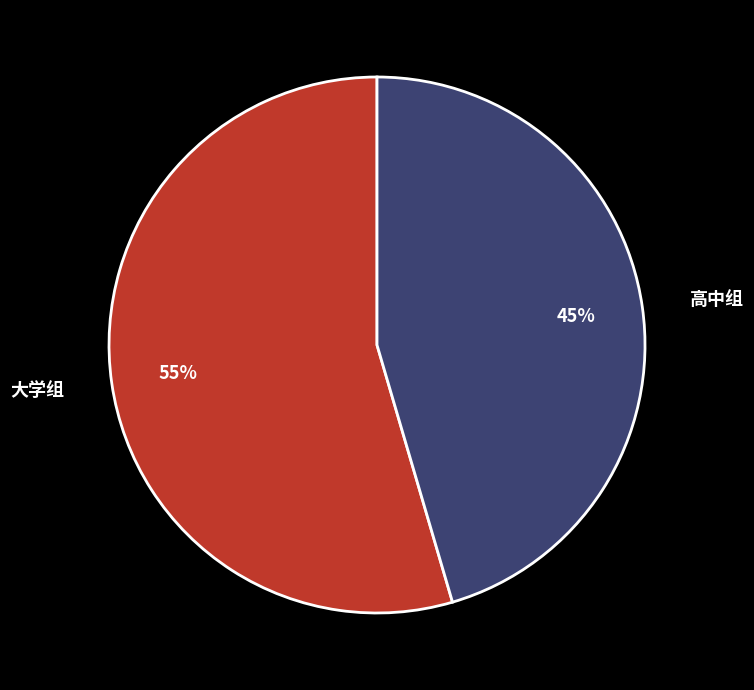

To the nearest percent, what is the combined percentage of 大学组 and 高中组?

100%